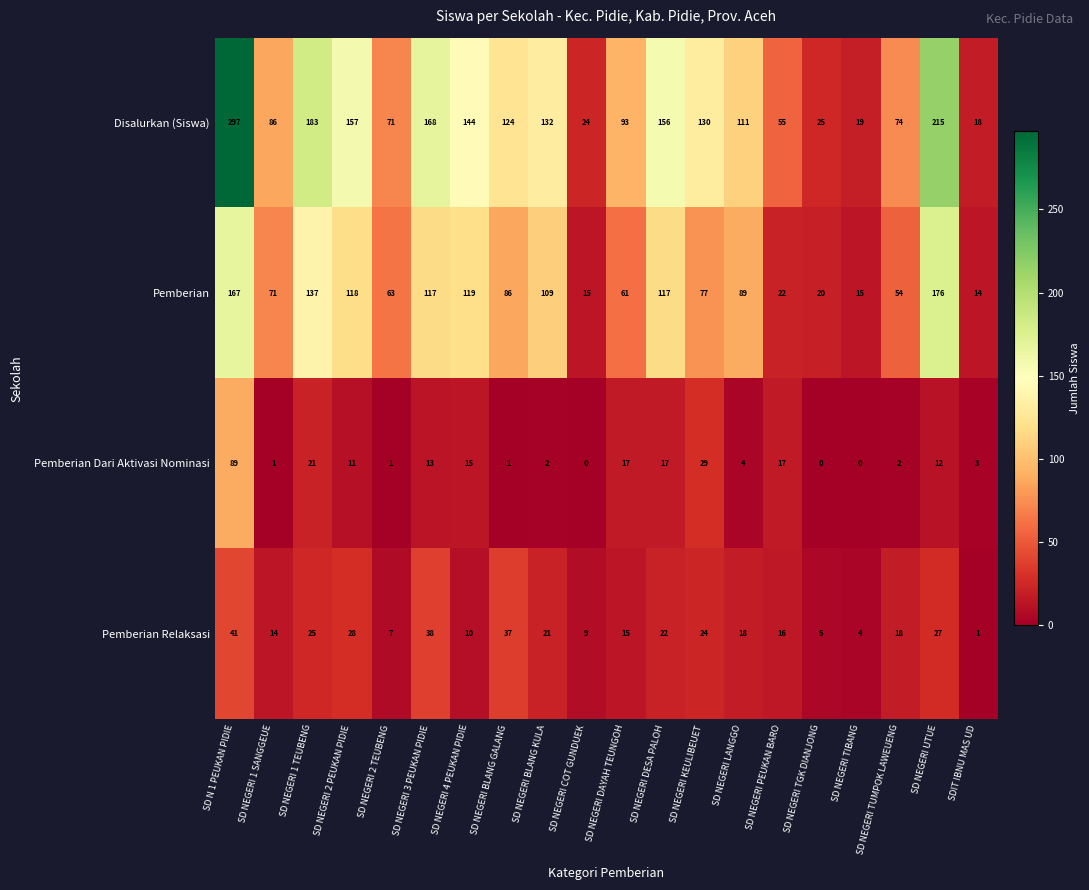

What is the difference between the second highest and second lowest values in the Pemberian series?

152